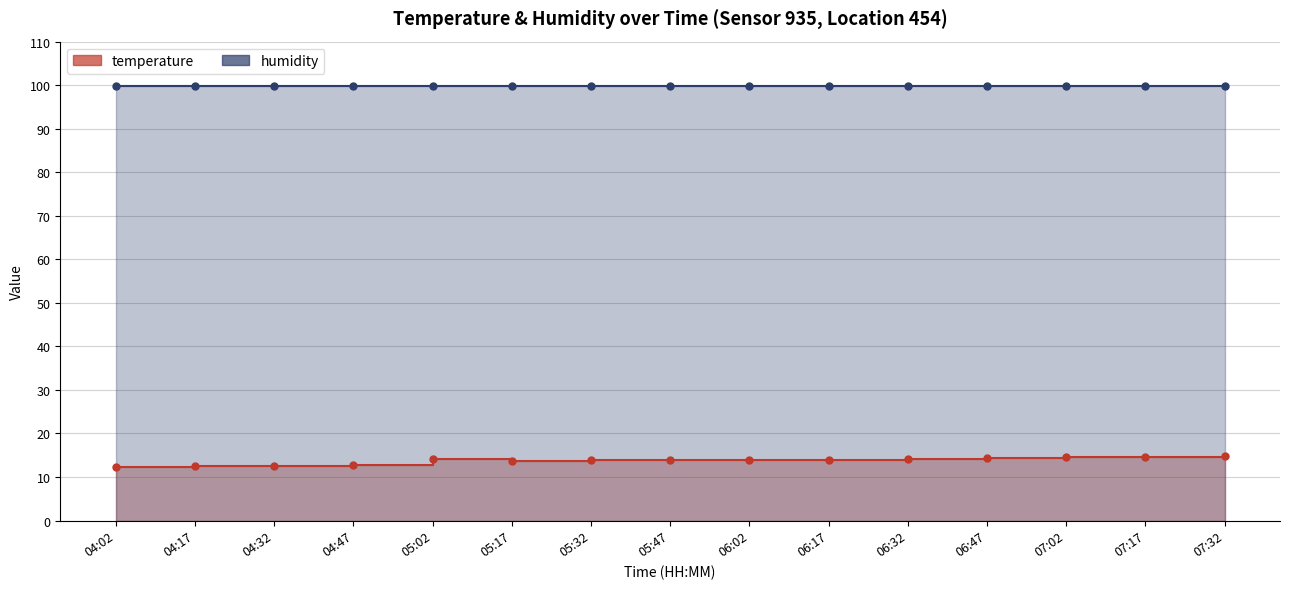

Reading right to left, transcribe all the data shown in this chart.

14.9	14.7	14.5	14.3	14.1	14.0	13.9	13.9	14.0	13.7	14.1	12.7	12.6	12.5	12.4